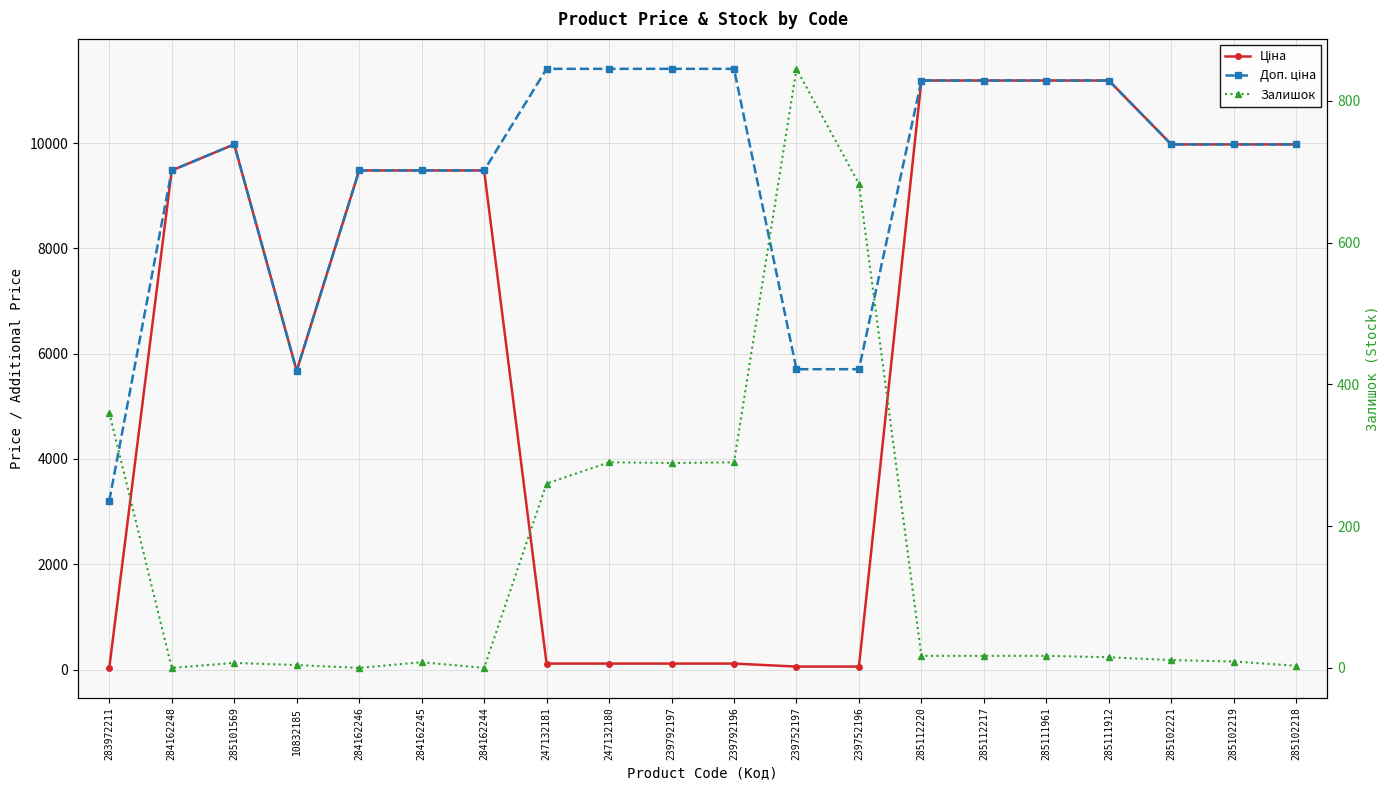

How many times do Залишок and Ціна cross each other?

3